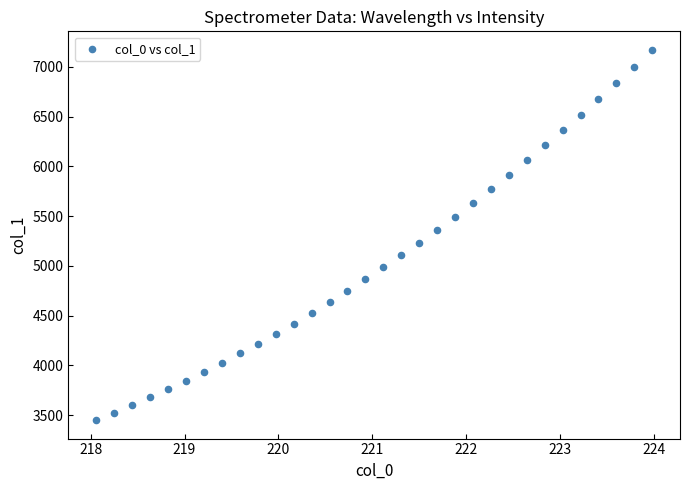

What is the range of Y values (max minus min)?

3718.8